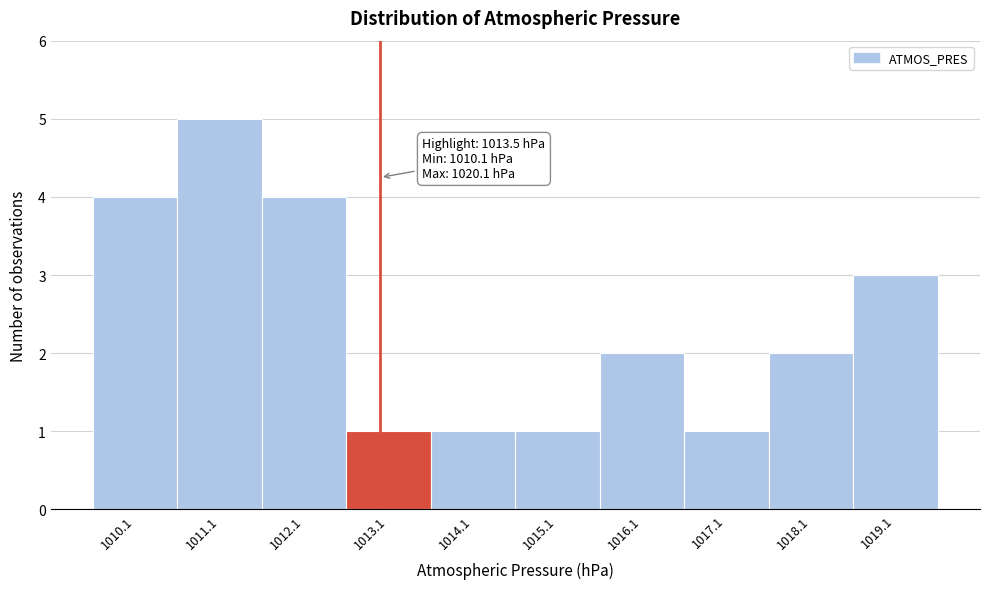

Reading left to right, extract all data points from this chart.

1010.1=4	1011.1=5	1012.1=4	1013.1=1	1014.1=1	1015.1=1	1016.1=2	1017.1=1	1018.1=2	1019.1=3